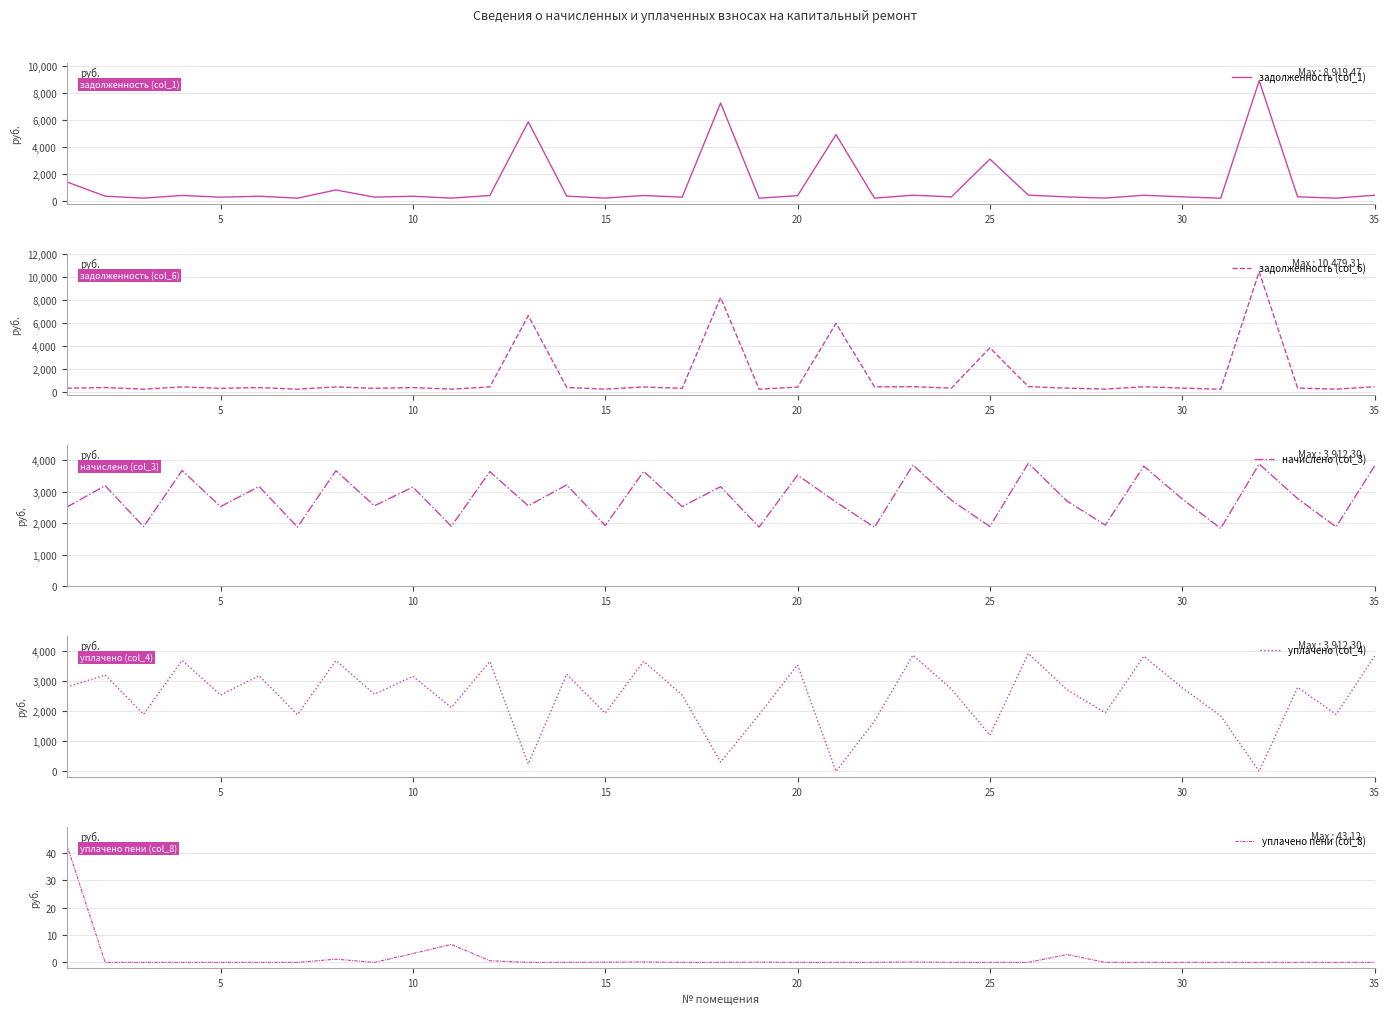

What is the spread (max minus min) of values at 30?

1881.6